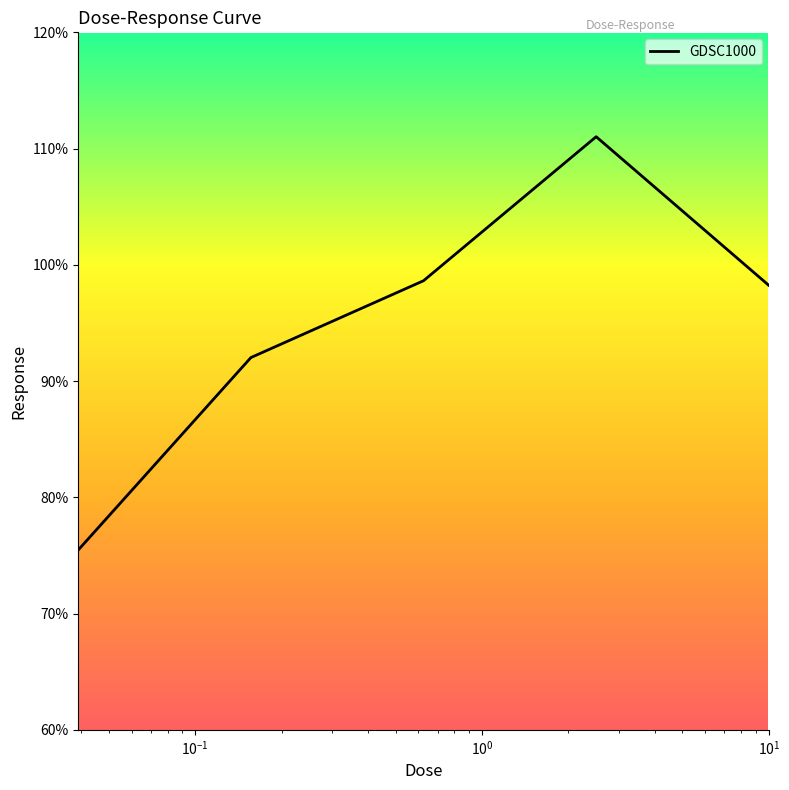

What is the greatest value displayed?

111.0